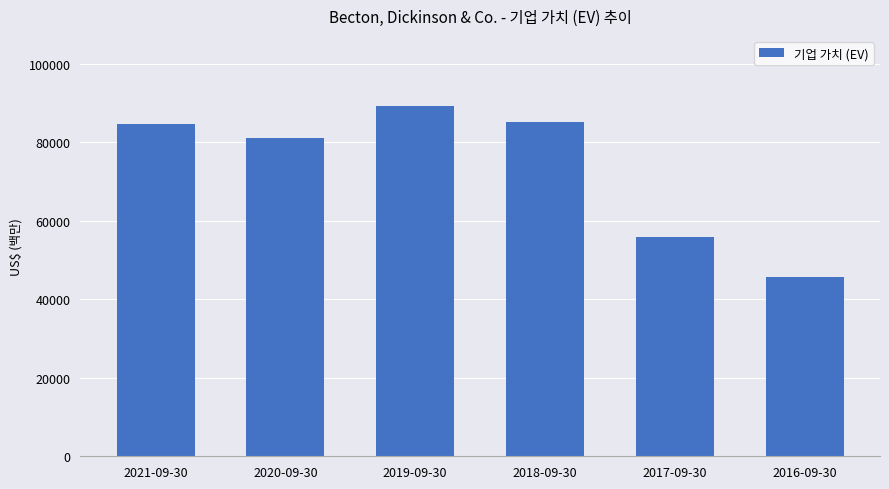

What is the label of the 6th bar from the left?

2016-09-30